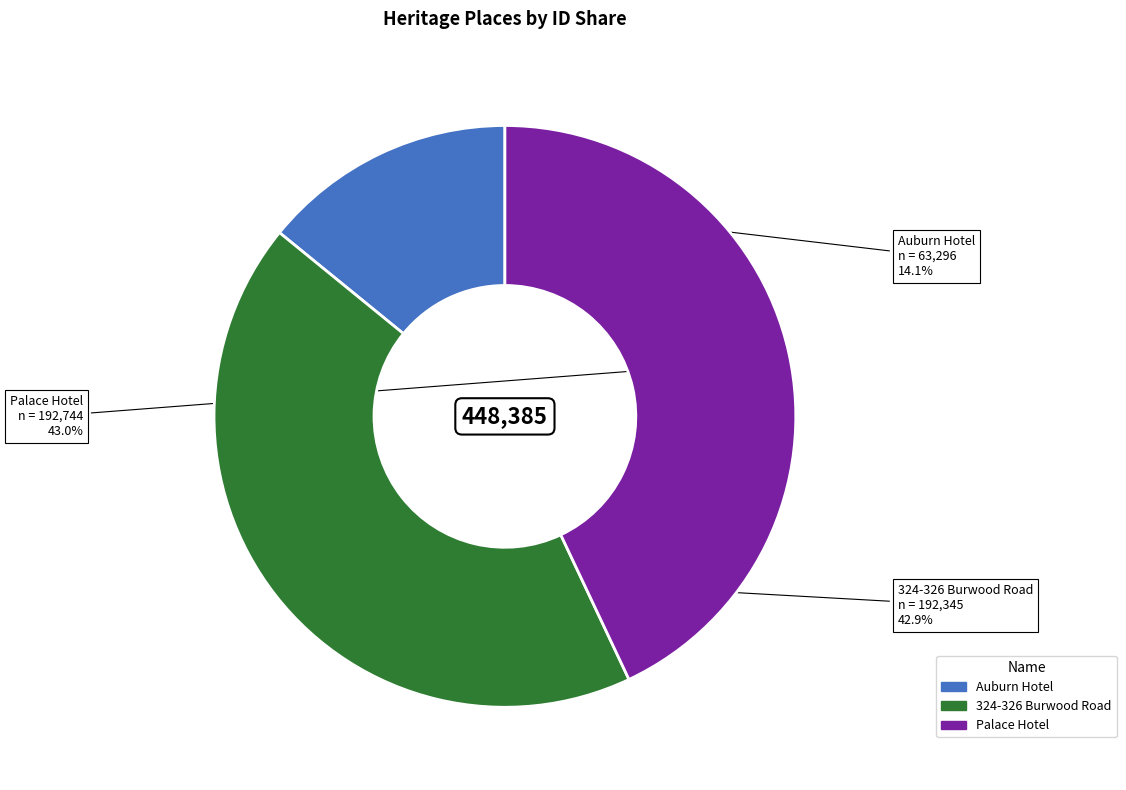

Is it true that 324-326 Burwood Road is 43% of the pie?

True